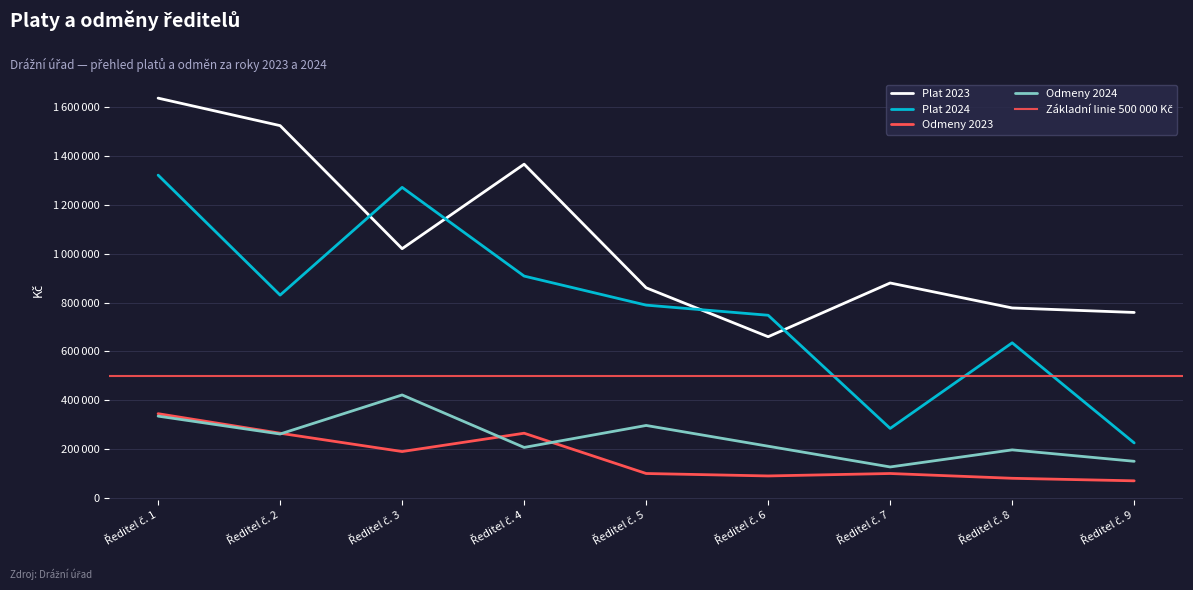

What is the difference between the maximum and minimum values in the Odmeny 2023 series?

275000